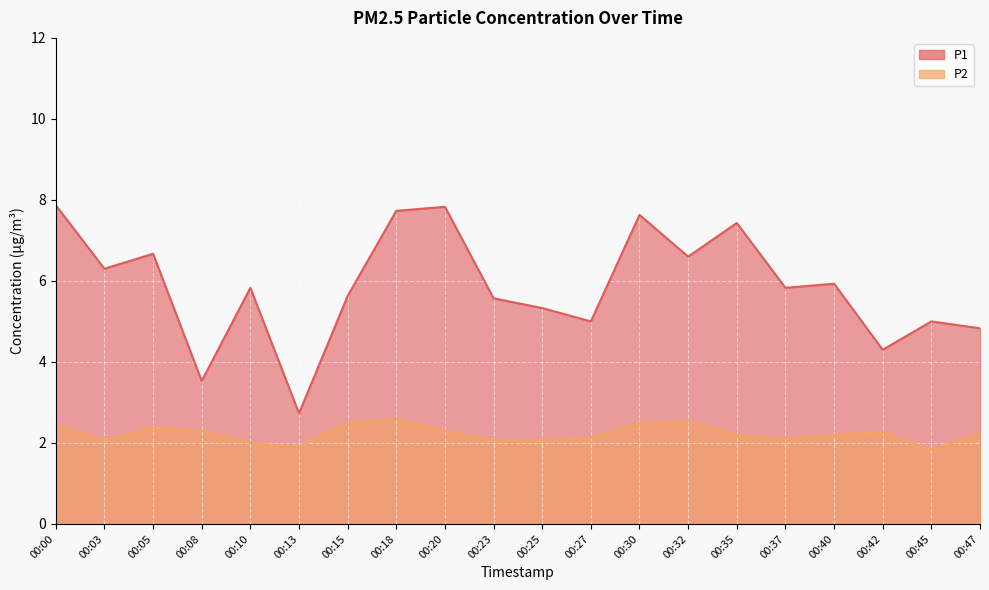

Rank the series by their average value, from highest to lowest.

P1, P2